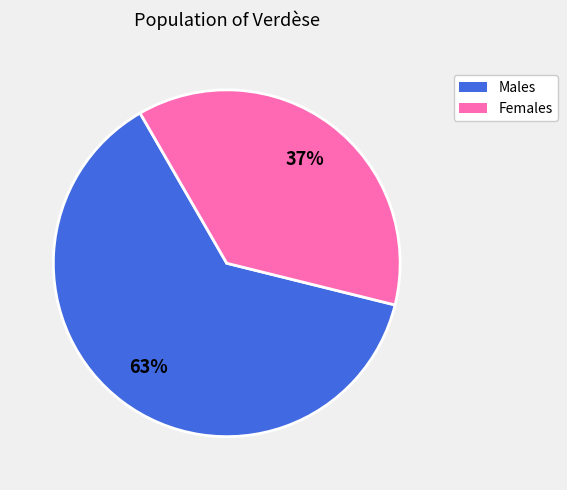

Does any single category account for the majority?

Yes